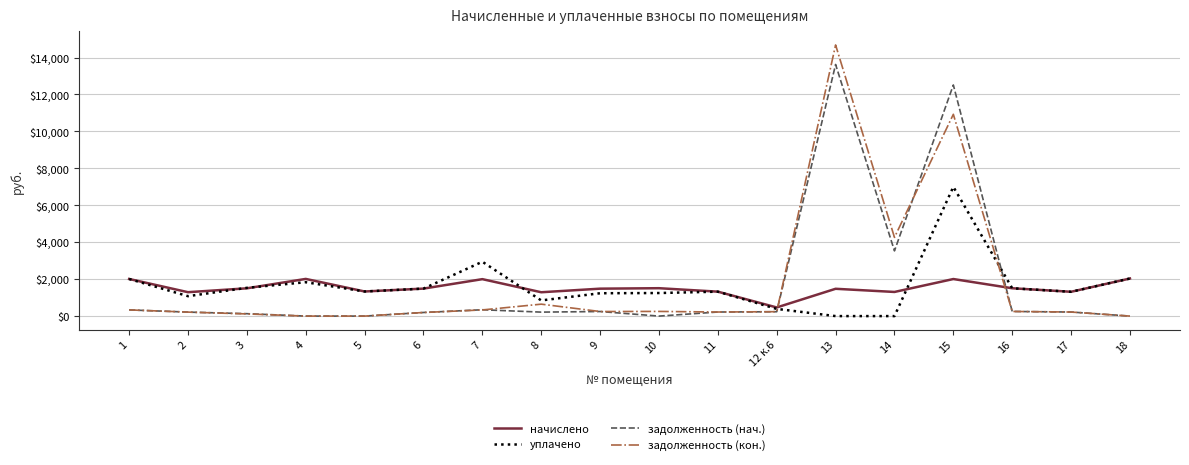

What is the maximum value for начислено?

2035.2